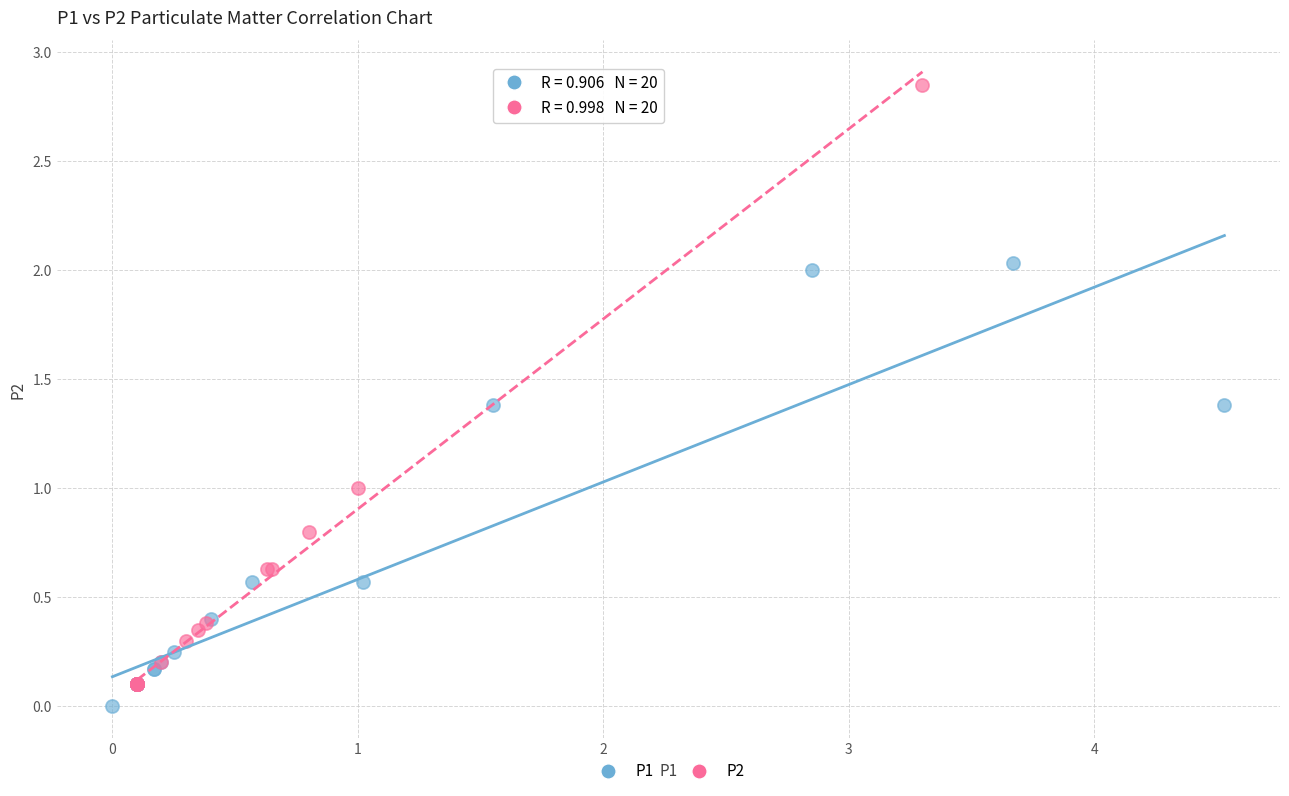

Which series has the largest Y range (max minus min)?

P2